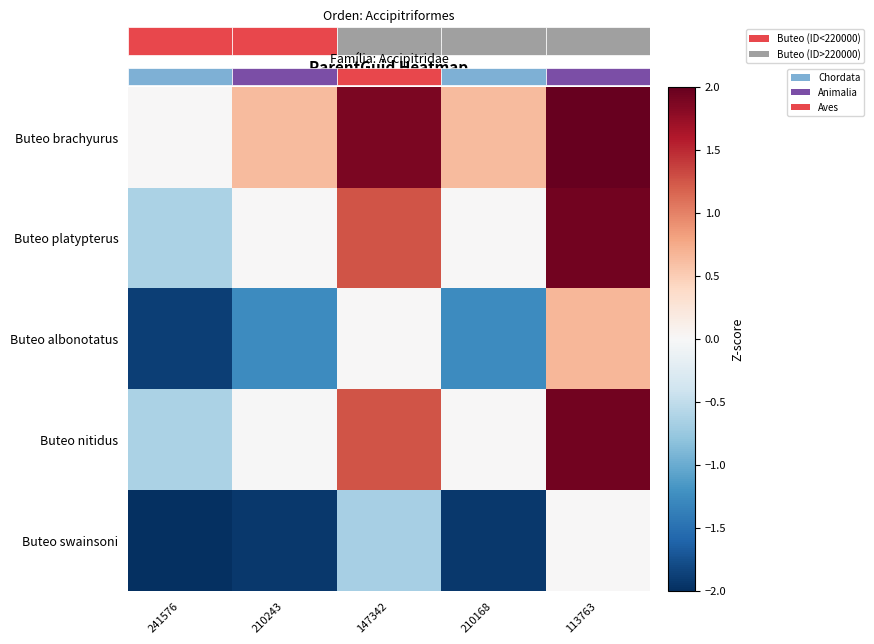

What is the sum of all Buteo swainsoni values?

-7.1